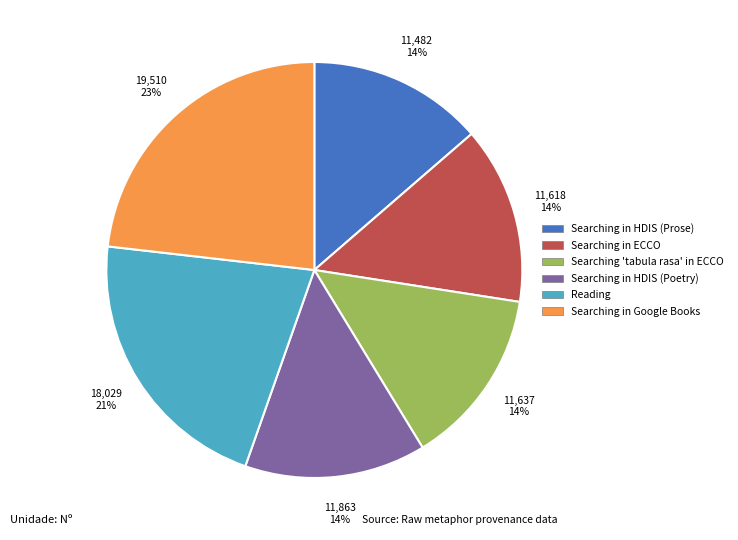

To the nearest percent, what percentage of the pie is Searching in ECCO?

14%